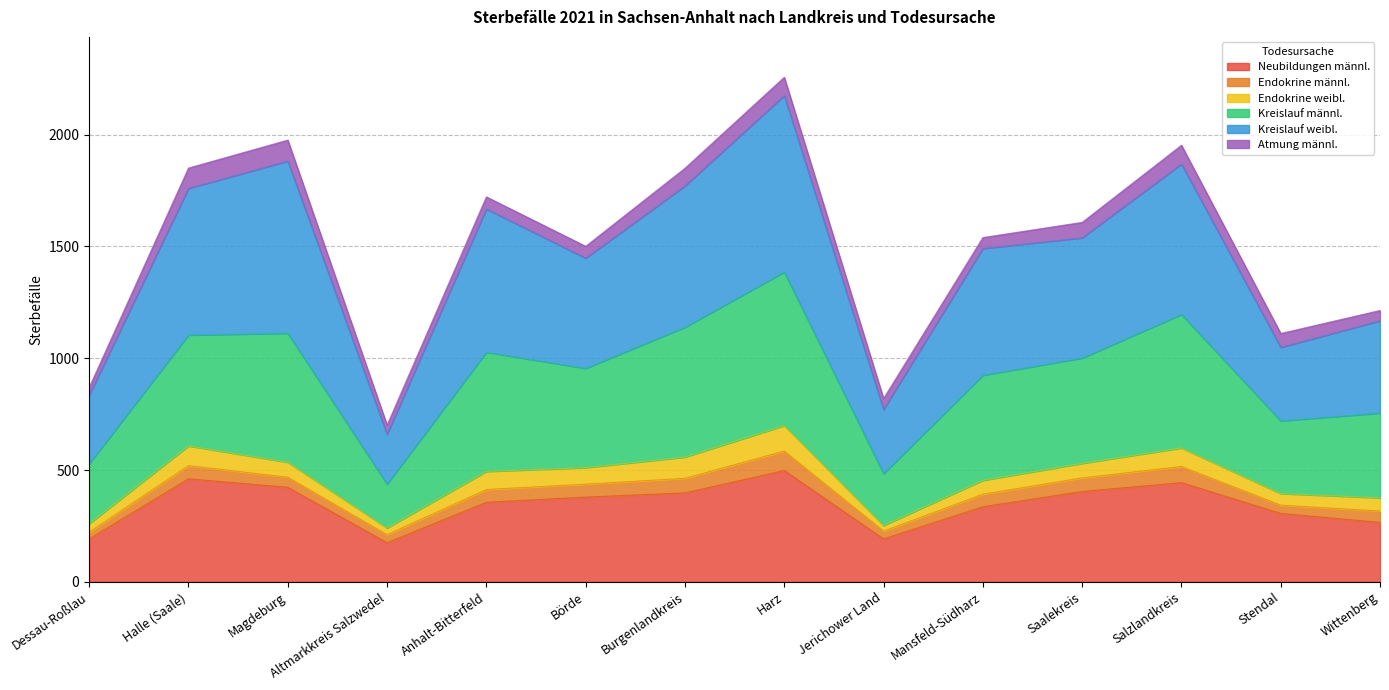

At which label is Neubildungen männl. closest to 336?

Mansfeld-Südharz